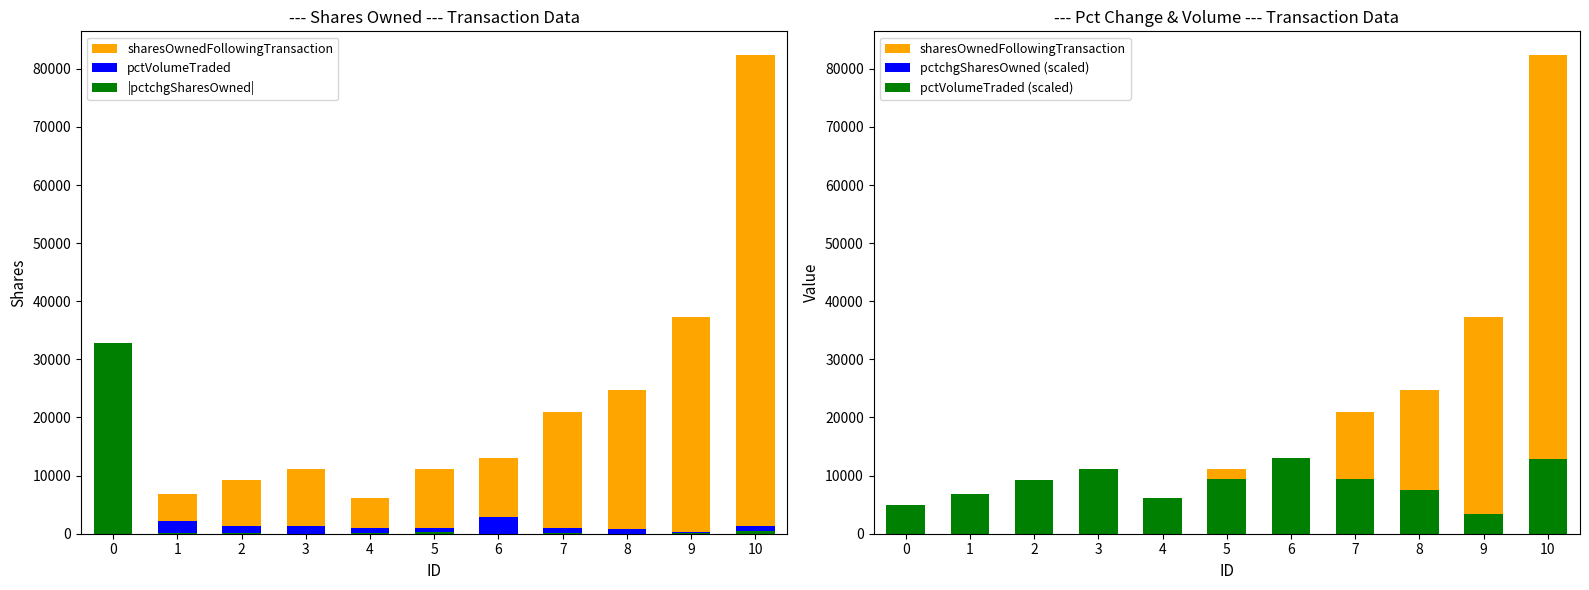

Reading left to right, list all the values displayed in this chart.

sharesOwnedFollowingTransaction: 0=5000	1=6901	2=9296	3=11197	4=6197	5=11132	6=13028	7=20899	8=24645	9=37316	10=82327
pctVolumeTraded: 0=6453	1=2256	2=1296	3=1390	4=983	5=941	6=2896	7=946	8=747	9=338	10=1282
|pctchgSharesOwned|: 0=32767	1=72	2=76	3=35	4=45	5=291	6=28	7=171	8=31	9=132	10=530
pctchgSharesOwned (scaled): 0=5000	1=1440	2=1520	3=700	4=900	5=5820	6=560	7=3420	8=620	9=2640	10=10600
pctVolumeTraded (scaled): 0=5000	1=6901	2=9296	3=11197	4=6197	5=9410	6=13028	7=9460	8=7470	9=3380	10=12820